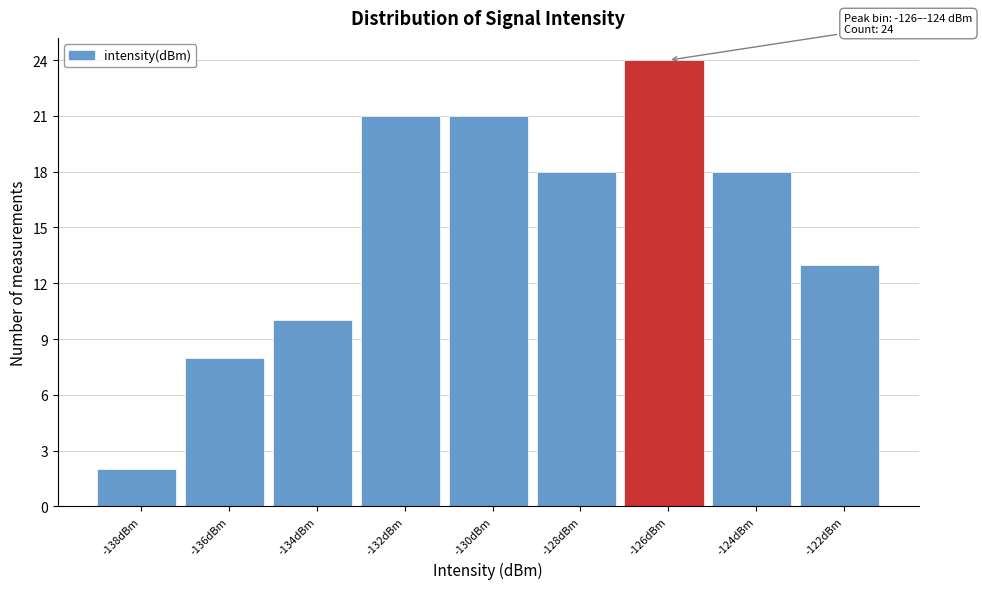

Reading right to left, what are all the values shown in this chart?

-122dBm=13	-124dBm=18	-126dBm=24	-128dBm=18	-130dBm=21	-132dBm=21	-134dBm=10	-136dBm=8	-138dBm=2